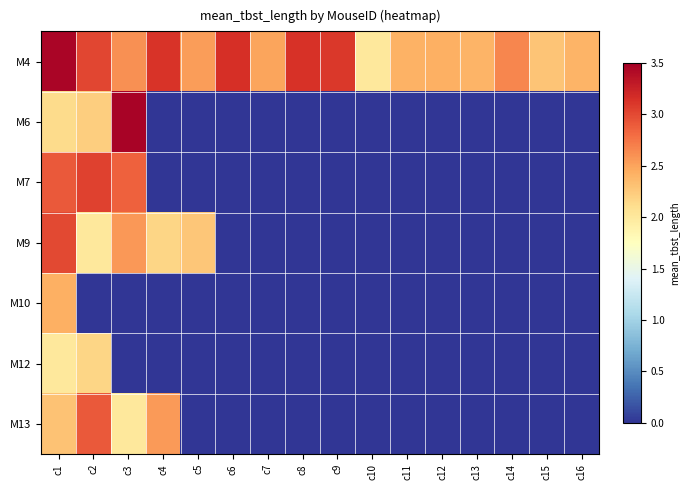

Between c2 and c12, which series saw the biggest shift?

M7